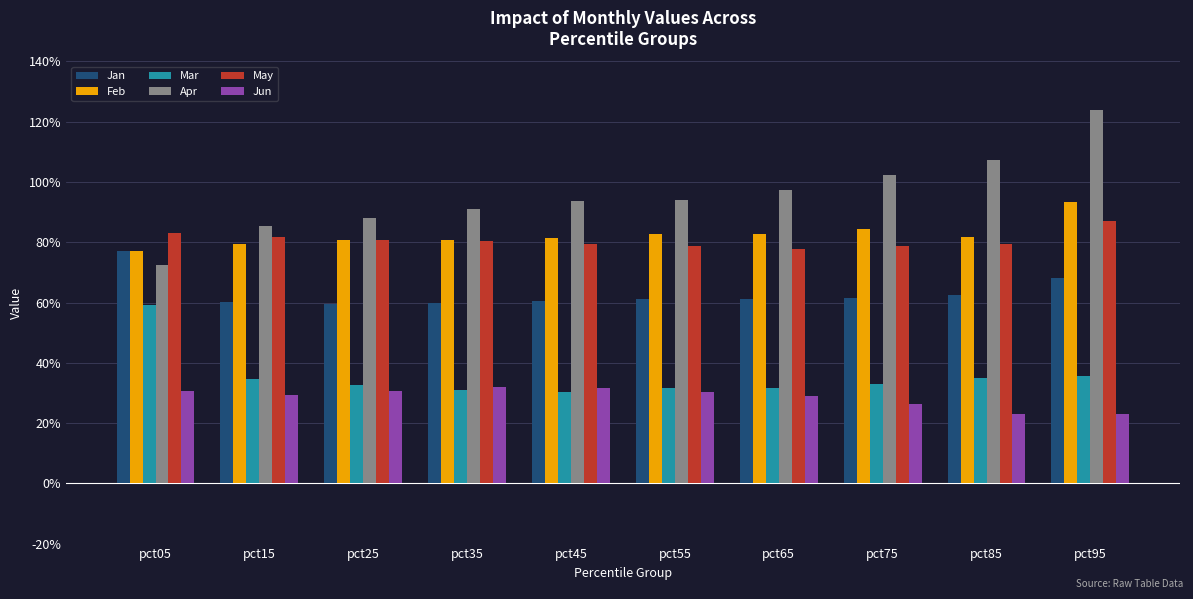

Reading left to right, transcribe all the data shown in this chart.

Jan: pct05=0.8	pct15=0.6	pct25=0.6	pct35=0.6	pct45=0.6	pct55=0.6	pct65=0.6	pct75=0.6	pct85=0.6	pct95=0.7
Feb: pct05=0.8	pct15=0.8	pct25=0.8	pct35=0.8	pct45=0.8	pct55=0.8	pct65=0.8	pct75=0.8	pct85=0.8	pct95=0.9
Mar: pct05=0.6	pct15=0.3	pct25=0.3	pct35=0.3	pct45=0.3	pct55=0.3	pct65=0.3	pct75=0.3	pct85=0.4	pct95=0.4
Apr: pct05=0.7	pct15=0.9	pct25=0.9	pct35=0.9	pct45=0.9	pct55=0.9	pct65=1.0	pct75=1.0	pct85=1.1	pct95=1.2
May: pct05=0.8	pct15=0.8	pct25=0.8	pct35=0.8	pct45=0.8	pct55=0.8	pct65=0.8	pct75=0.8	pct85=0.8	pct95=0.9
Jun: pct05=0.3	pct15=0.3	pct25=0.3	pct35=0.3	pct45=0.3	pct55=0.3	pct65=0.3	pct75=0.3	pct85=0.2	pct95=0.2